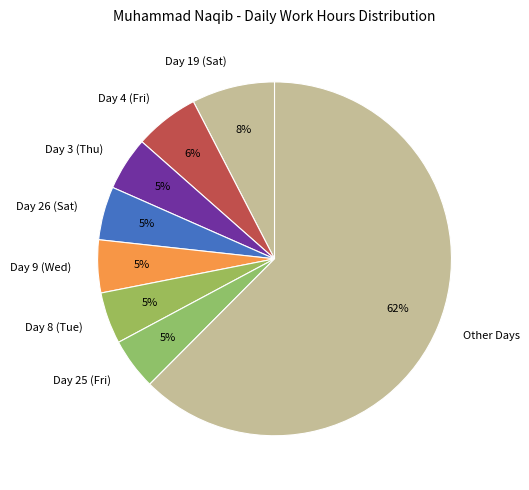

Which slice is the largest?

Other Days